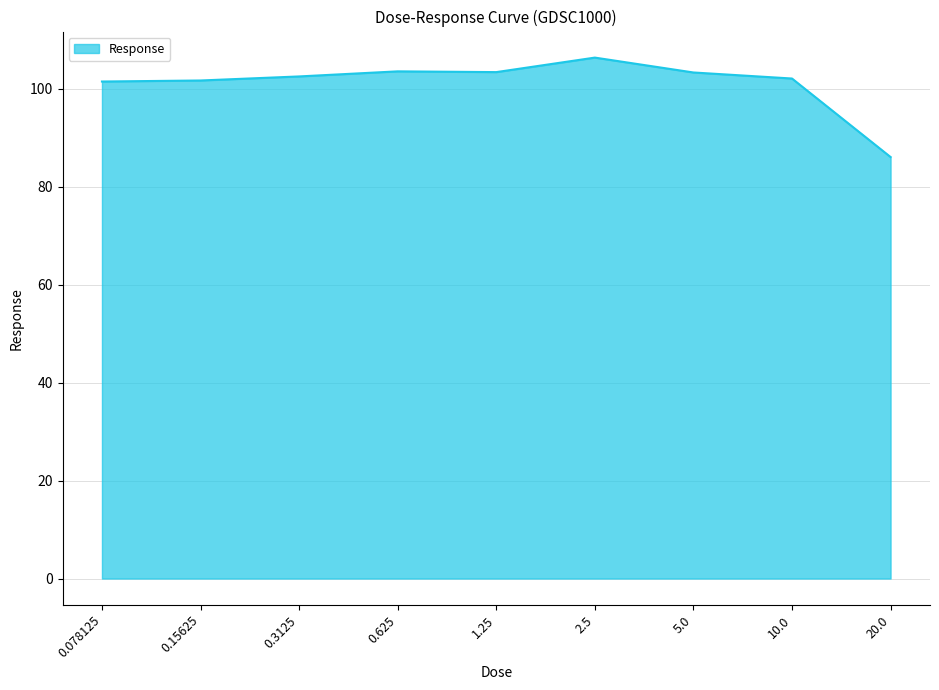

What is the minimum value shown in the chart?

86.0